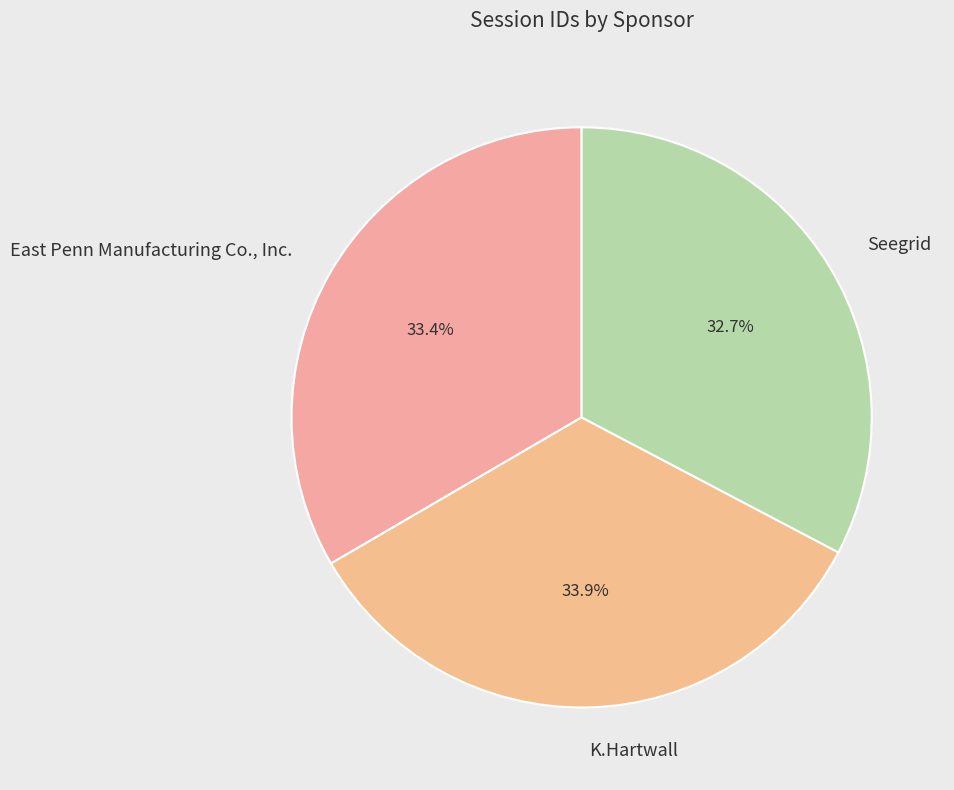

Does Seegrid account for over 50% of the chart?

No